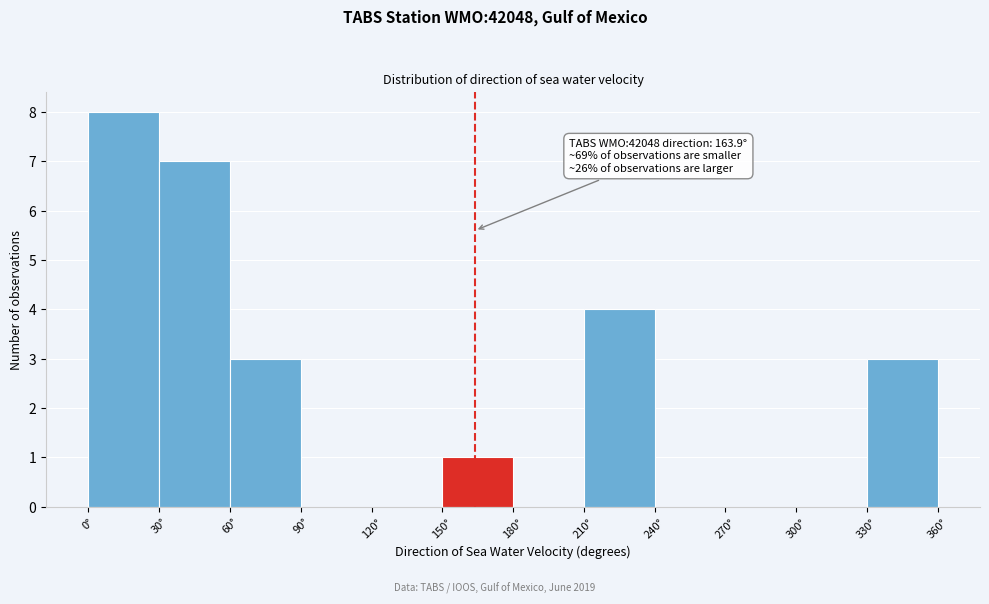

Which range on the x-axis has the tallest bar?

0 to 30